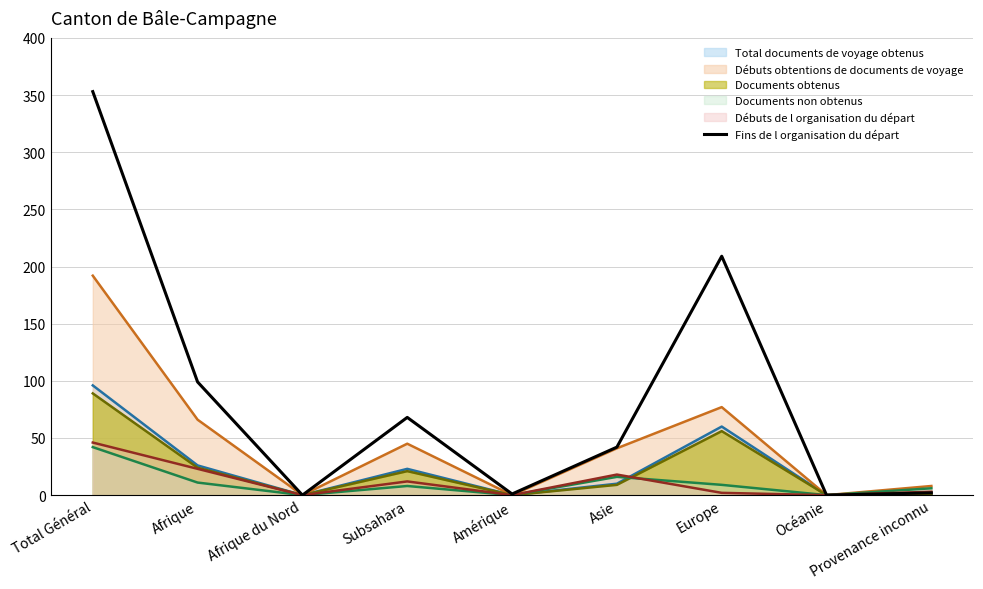

What is the label of the 6th point from the right?

Subsahara